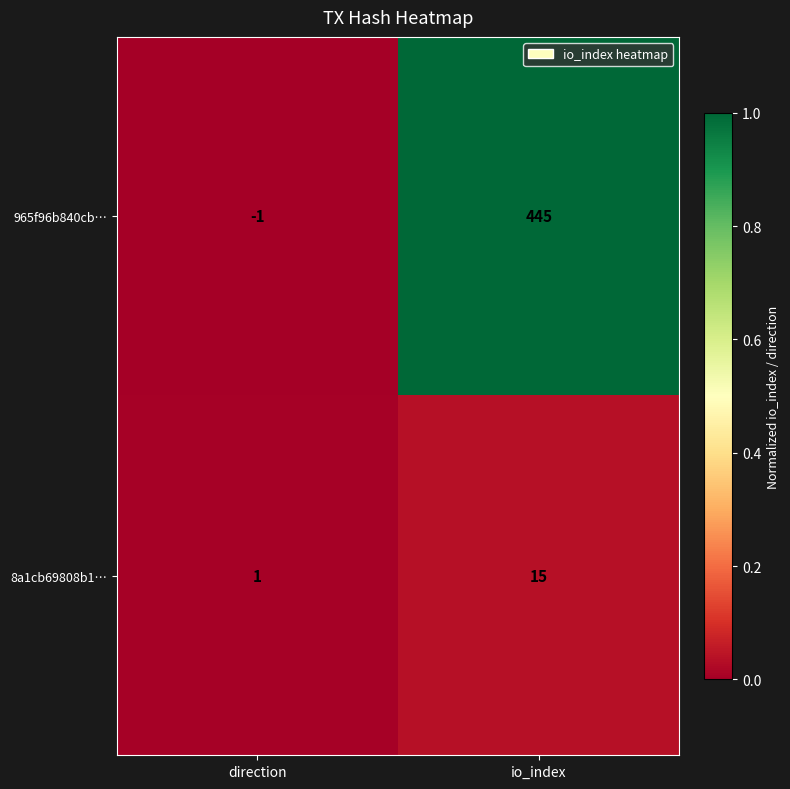

Rank the series by their maximum value, from highest to lowest.

965f96b840cb…, 8a1cb69808b1…